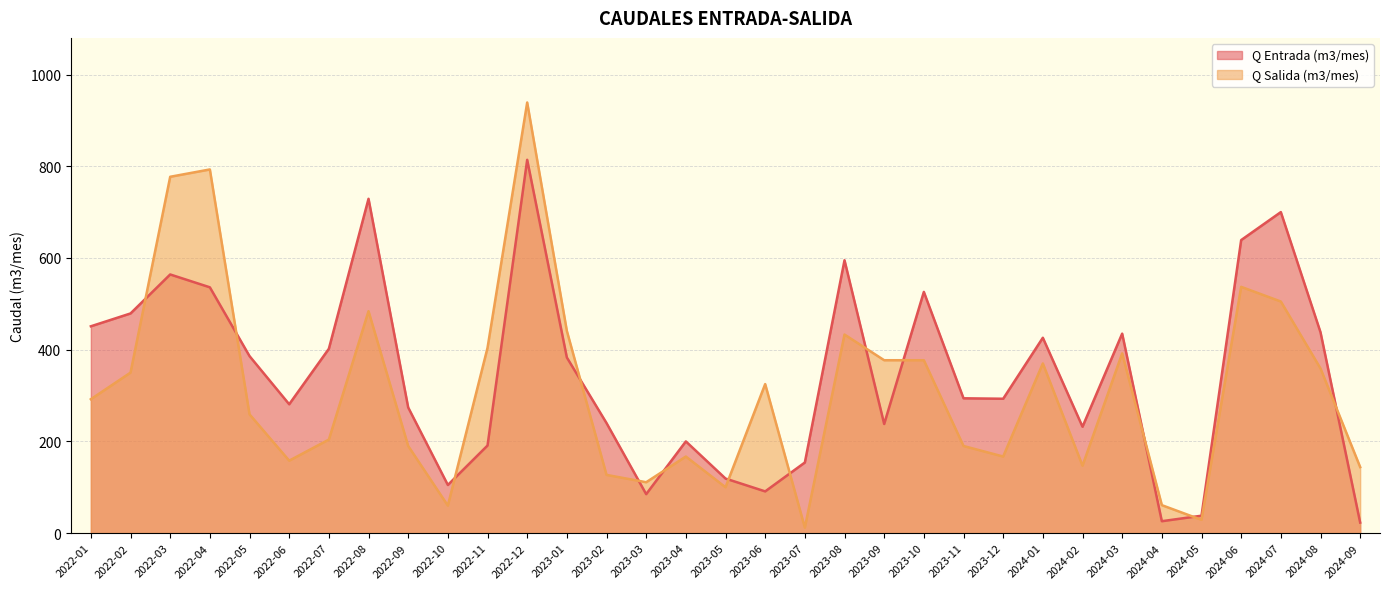

Reading left to right, extract all data points from this chart.

Q Entrada (m3/mes): 2022-01=451	2022-02=479	2022-03=564	2022-04=536	2022-05=386	2022-06=281	2022-07=402	2022-08=729	2022-09=274	2022-10=105	2022-11=191	2022-12=814	2023-01=383	2023-02=240	2023-03=85	2023-04=200	2023-05=119	2023-06=91	2023-07=154	2023-08=595	2023-09=238	2023-10=526	2023-11=294	2023-12=293	2024-01=426	2024-02=232	2024-03=435	2024-04=26	2024-05=38	2024-06=639	2024-07=700	2024-08=438	2024-09=23
Q Salida (m3/mes): 2022-01=292	2022-02=350	2022-03=777	2022-04=793	2022-05=259	2022-06=158	2022-07=204	2022-08=484	2022-09=190	2022-10=60	2022-11=404	2022-12=939	2023-01=441	2023-02=127	2023-03=111	2023-04=167	2023-05=100	2023-06=325	2023-07=12	2023-08=433	2023-09=377	2023-10=377	2023-11=190	2023-12=167	2024-01=370	2024-02=147	2024-03=392	2024-04=61	2024-05=29	2024-06=537	2024-07=505	2024-08=359	2024-09=144